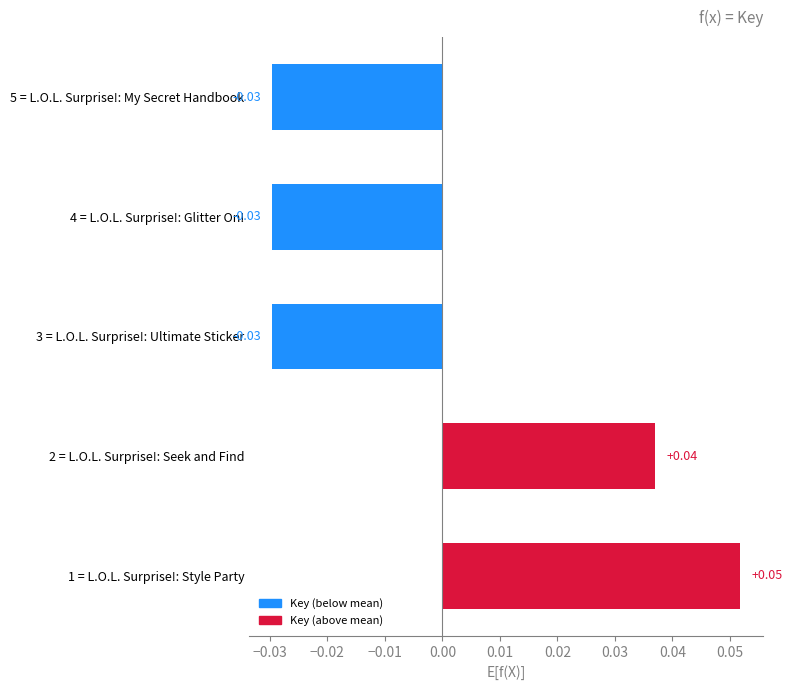

Between 3 = L.O.L. Surprise!: Ultimate Sticker and 1 = L.O.L. Surprise!: Style Party, which is larger?

1 = L.O.L. Surprise!: Style Party